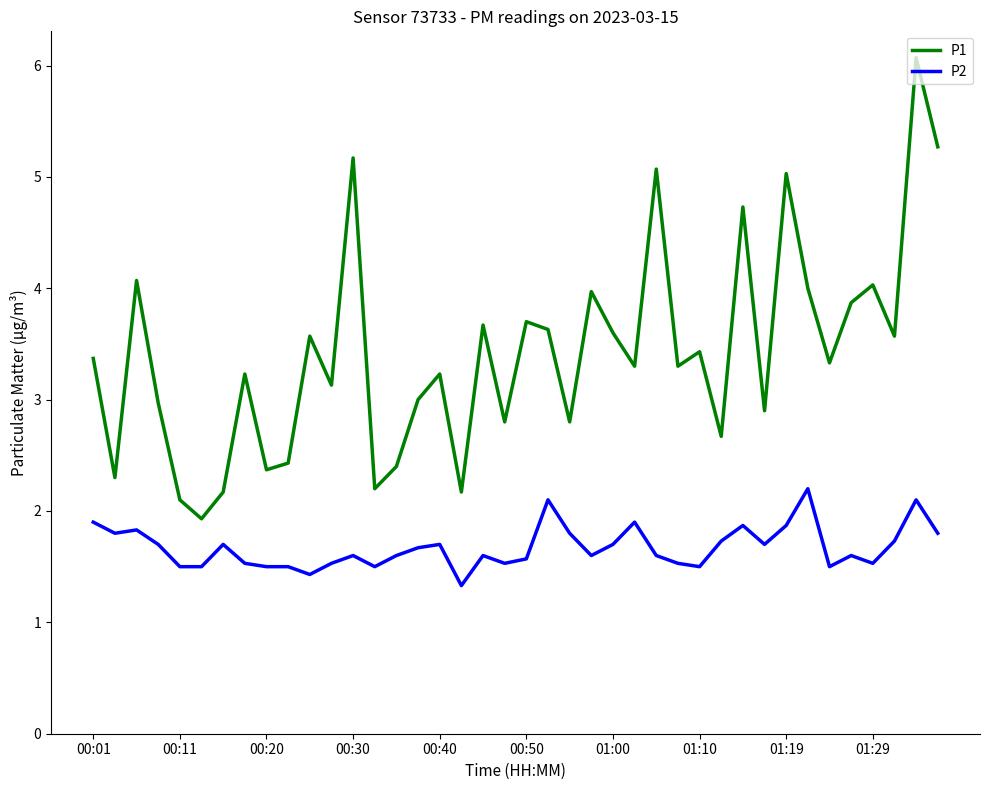

How many lines are shown in the chart?

2